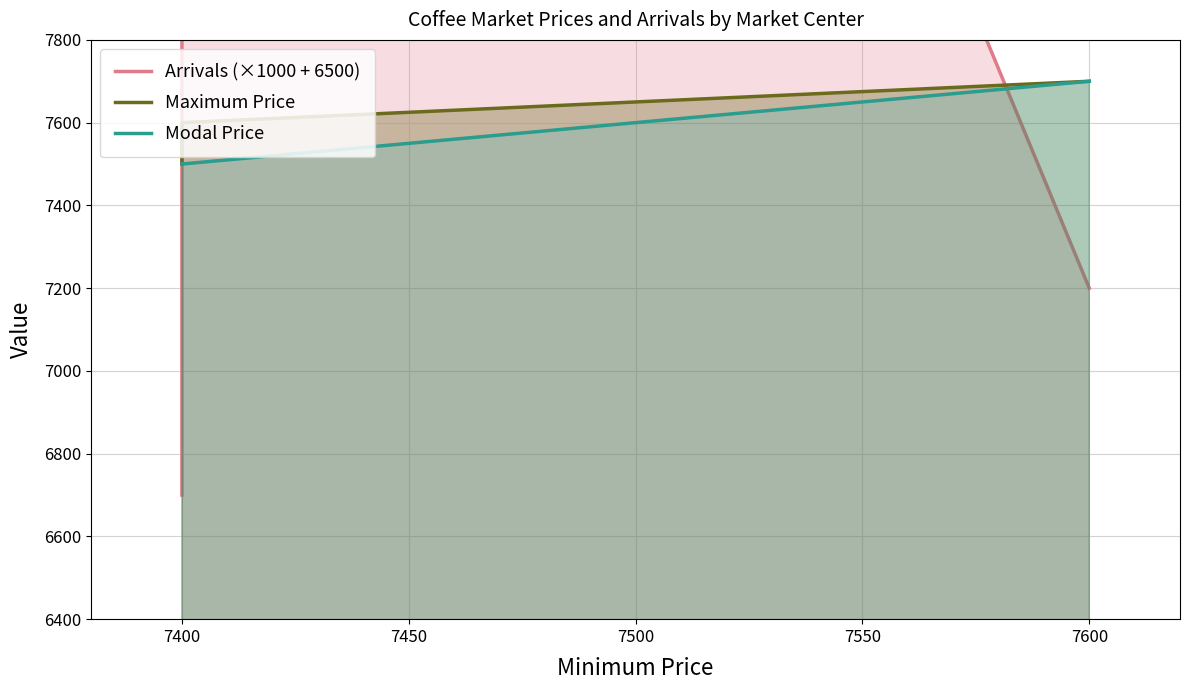

Is the value of Arrivals (×1000 + 6500) at 7400 greater than the value of Maximum Price at 7400?

Yes